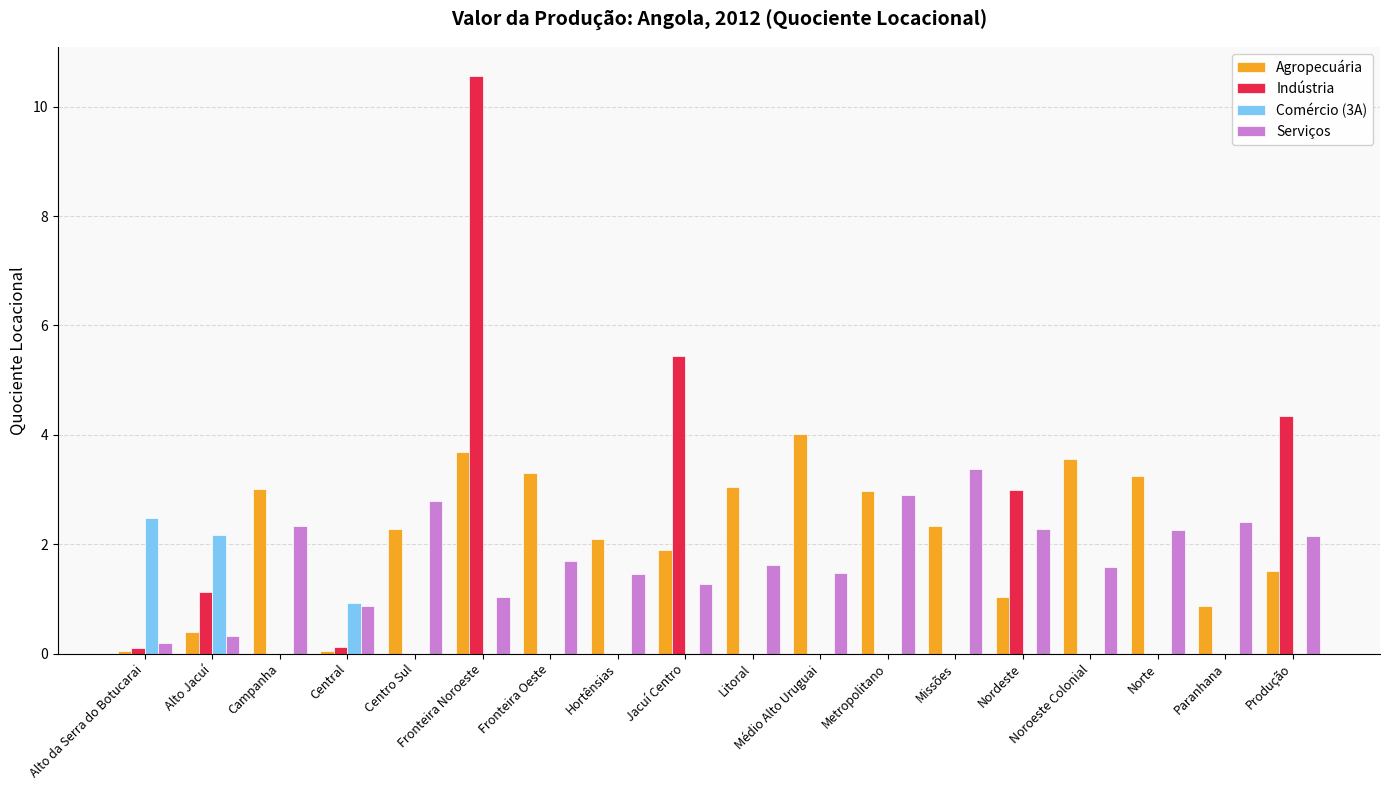

What value does the Serviços series have at Alto Jacuí?

0.3